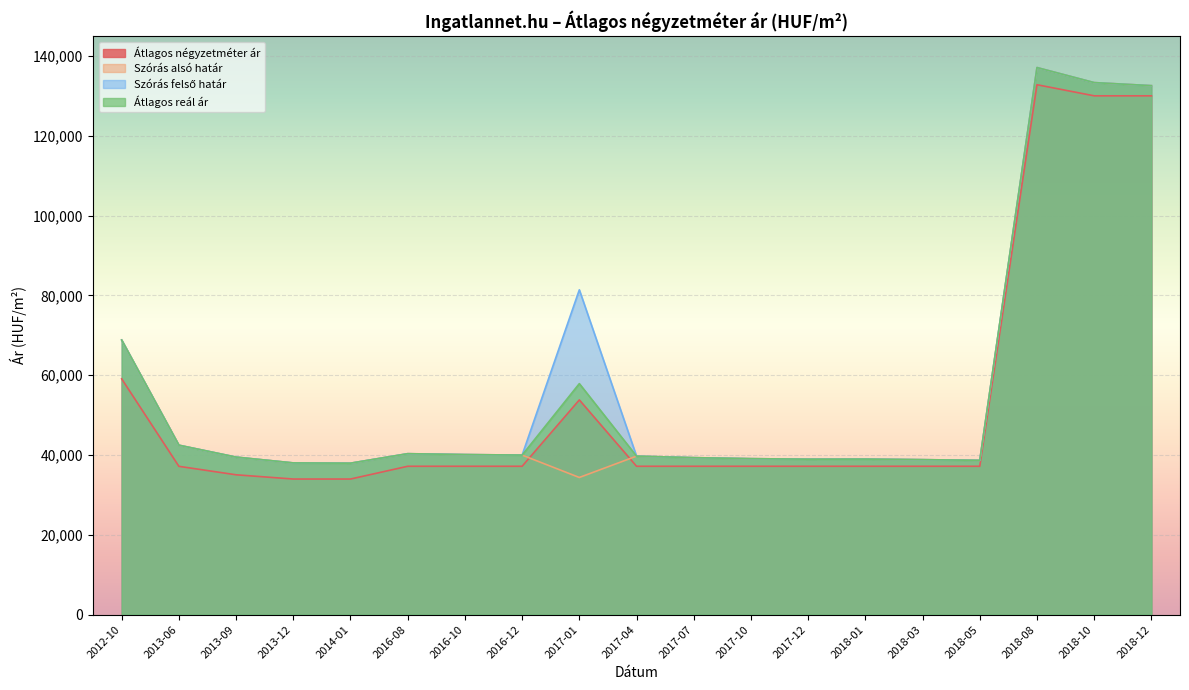

Does the chart display data point markers on the line(s)?

No